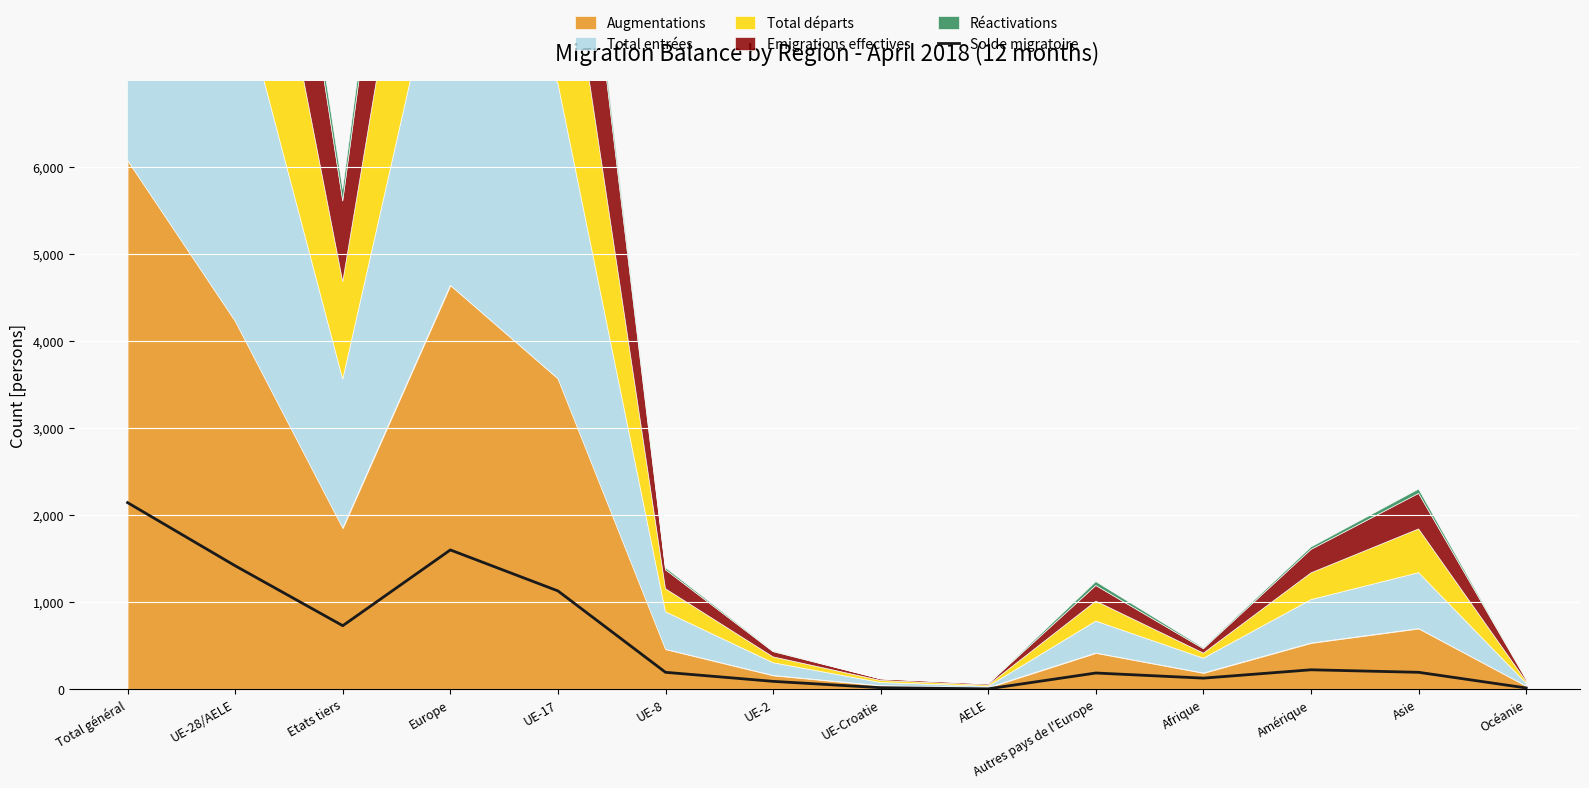

True or false: Solde migratoire has a value of 1597 at Europe.

True